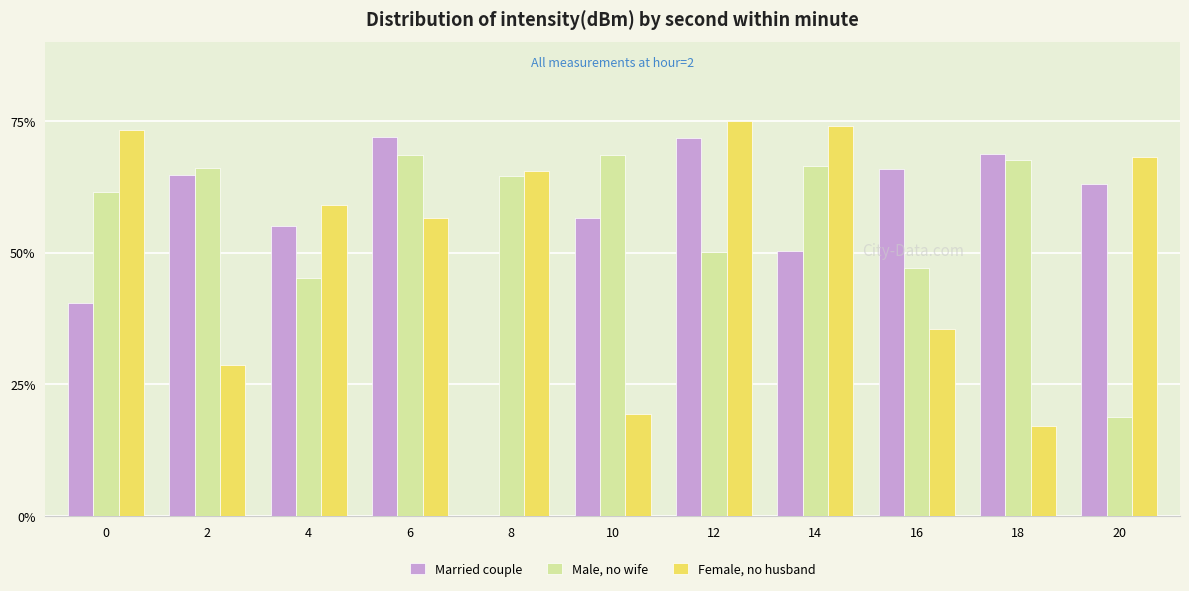

What is the highest value of the Male, no wife series?

68.6